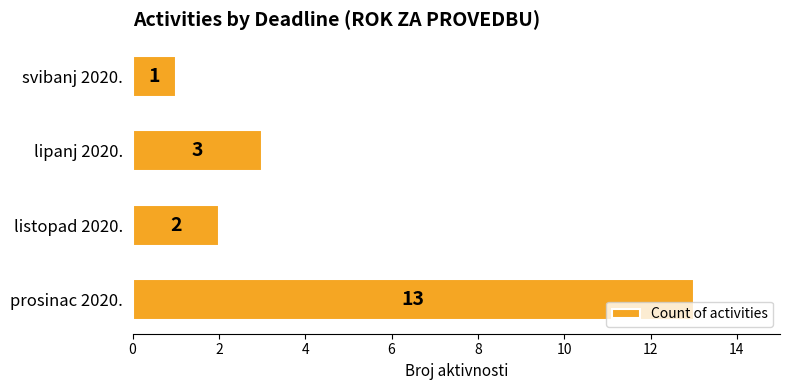

Count the number of categories in the chart.

4